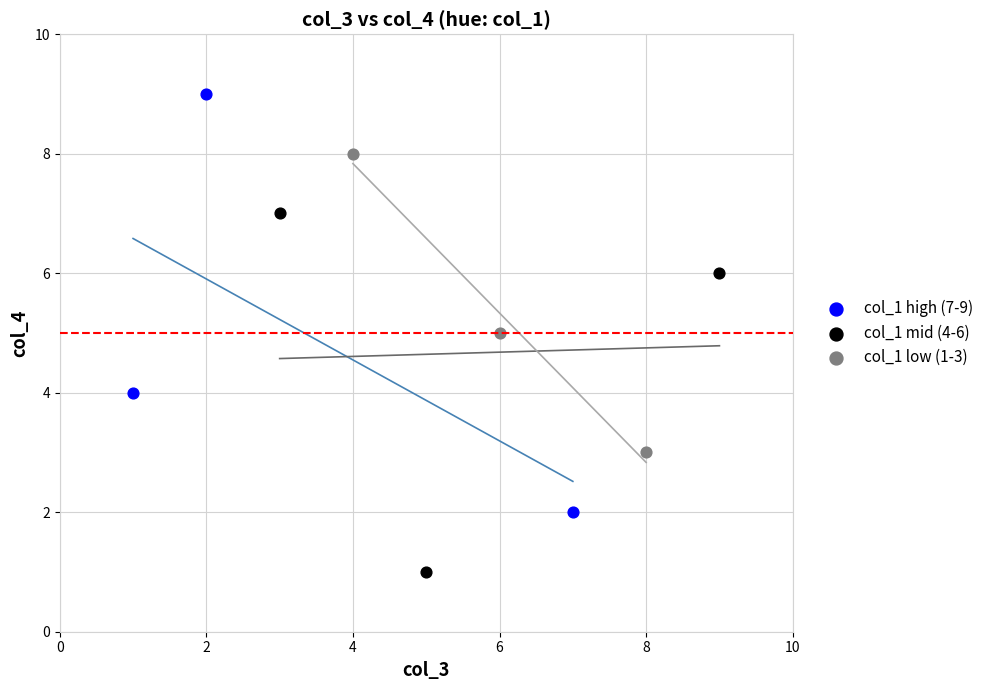

Which series has the widest spread of Y values?

col_1 high (7-9)